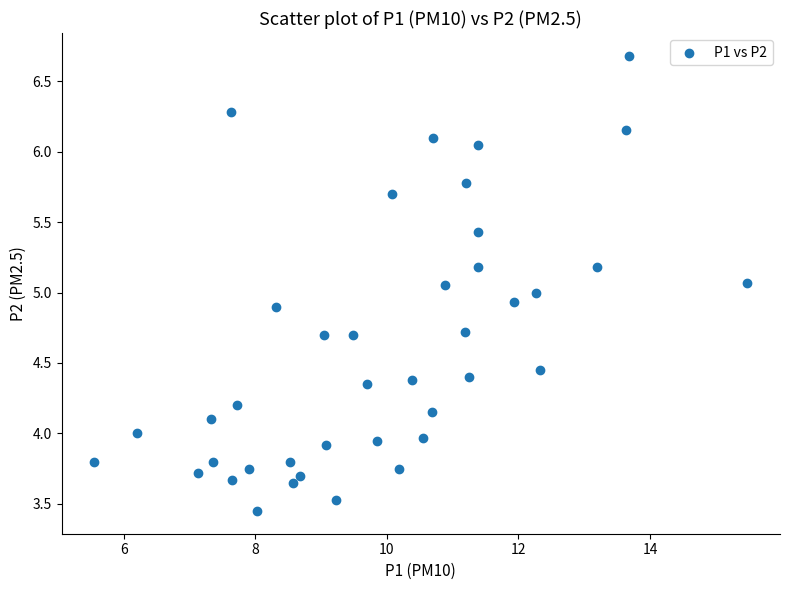

What is the range of X values (max minus min)?

9.9